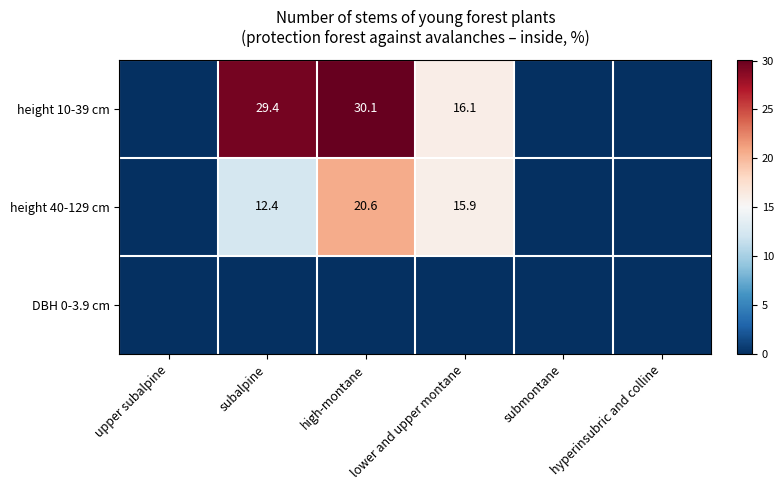

The value of height 40-129 cm at subalpine is 7.7. True or false?

False